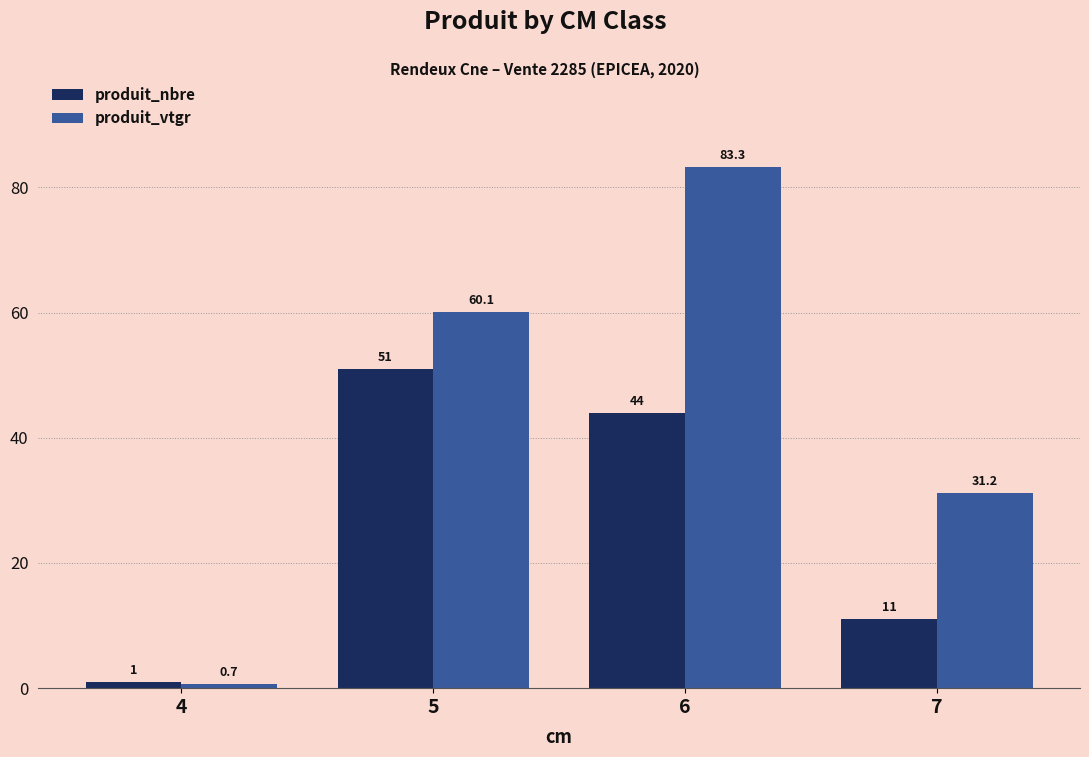

How many data points in produit_vtgr are less than 60?

2